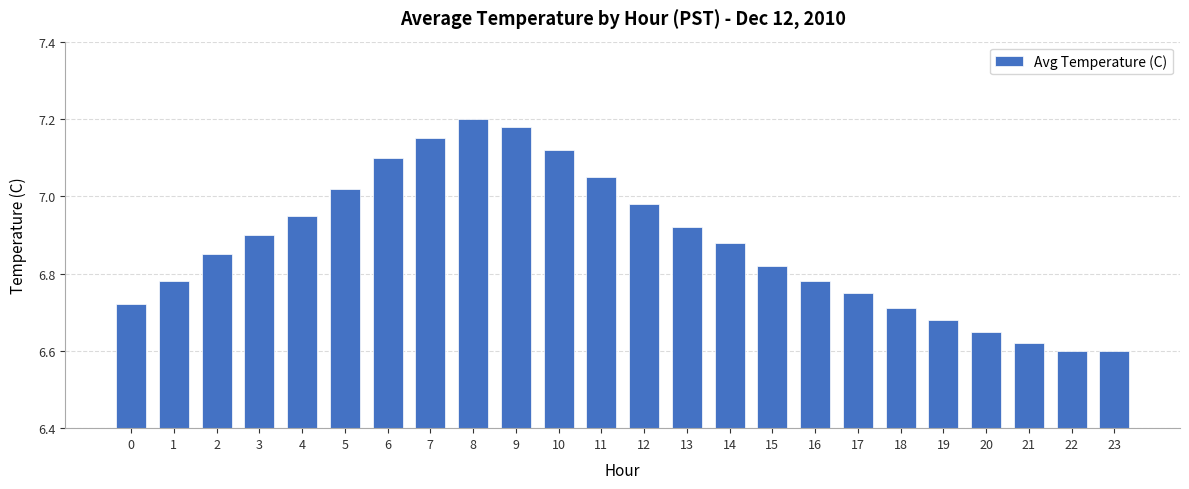

What is the difference between the maximum and minimum values?

0.6